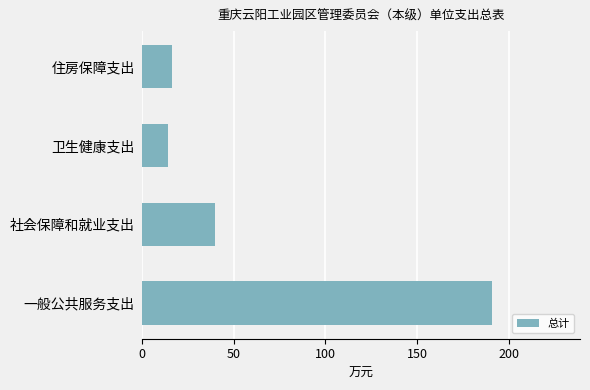

Reading bottom to top, list all the values displayed in this chart.

一般公共服务支出=191.0	社会保障和就业支出=40.1	卫生健康支出=14.1	住房保障支出=16.5